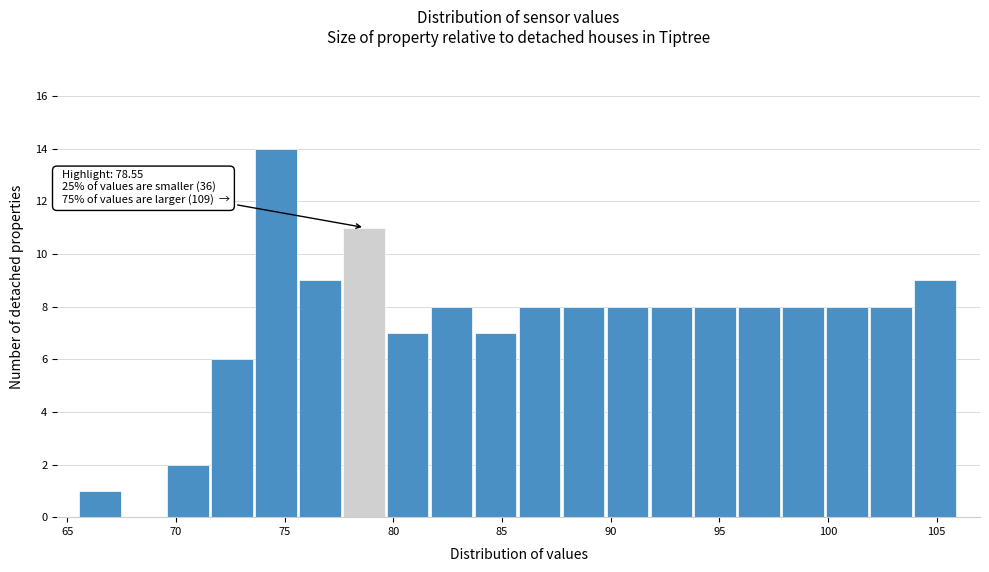

Over which range of the x-axis is the bar tallest?

73.5 to 75.5